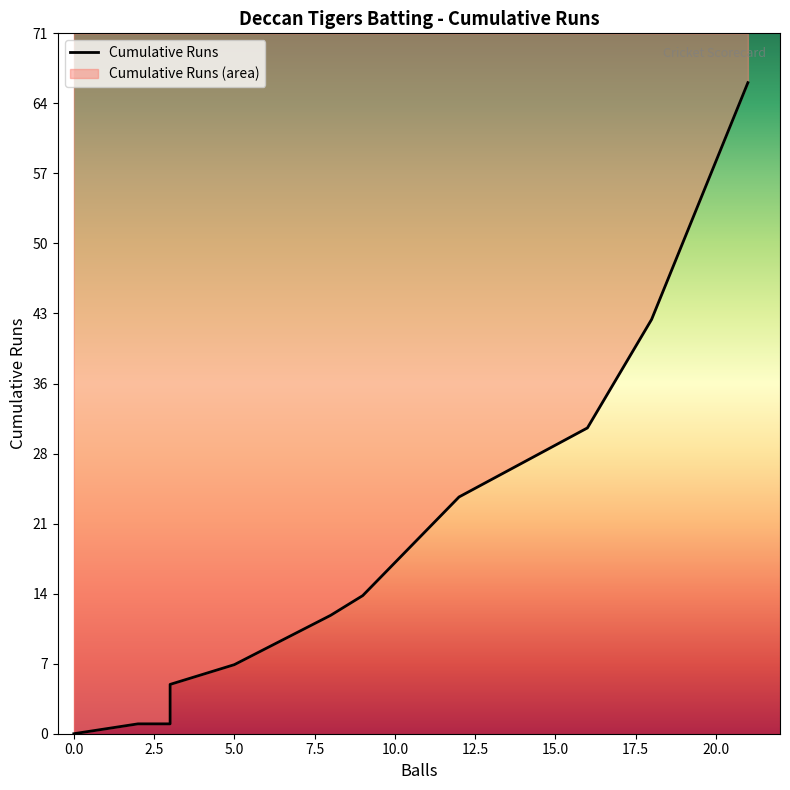

What is the change in value from −2.5 to 2.5?

+1